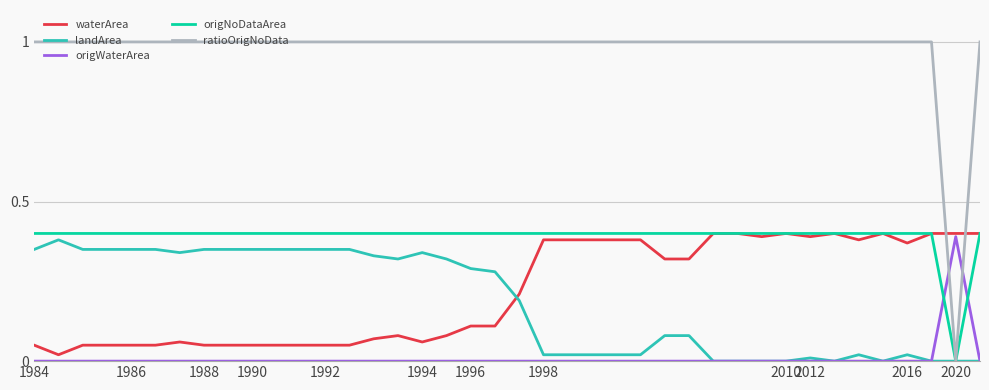

What is the maximum value shown in the chart?

1.0